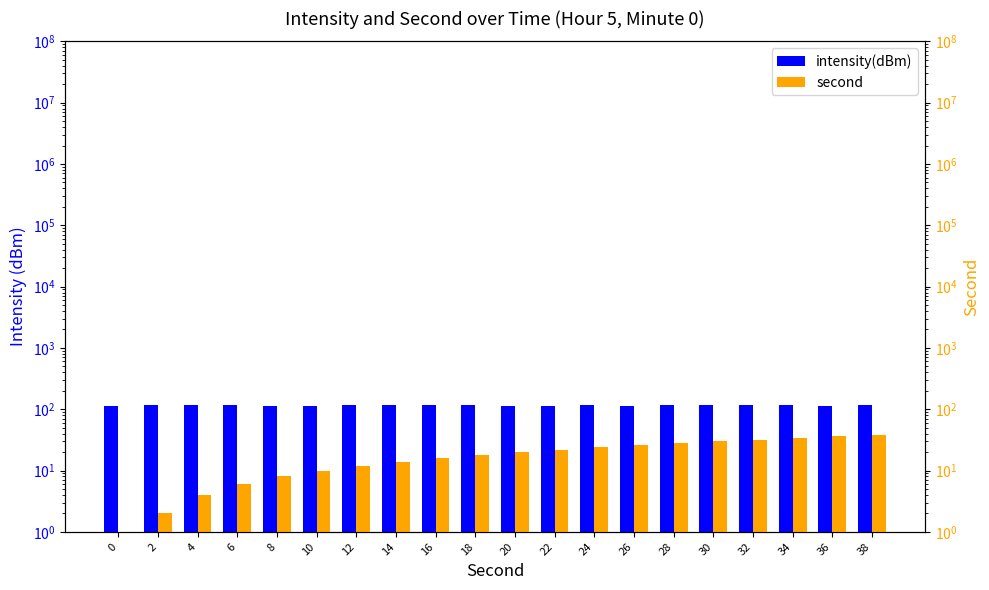

What is the approximate value of second at 26?

26.0